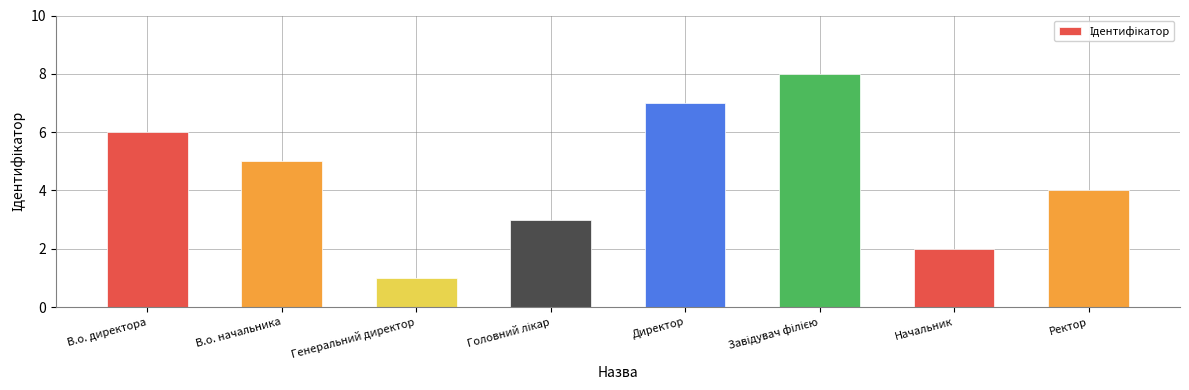

Reading left to right, extract all data points from this chart.

6	5	1	3	7	8	2	4